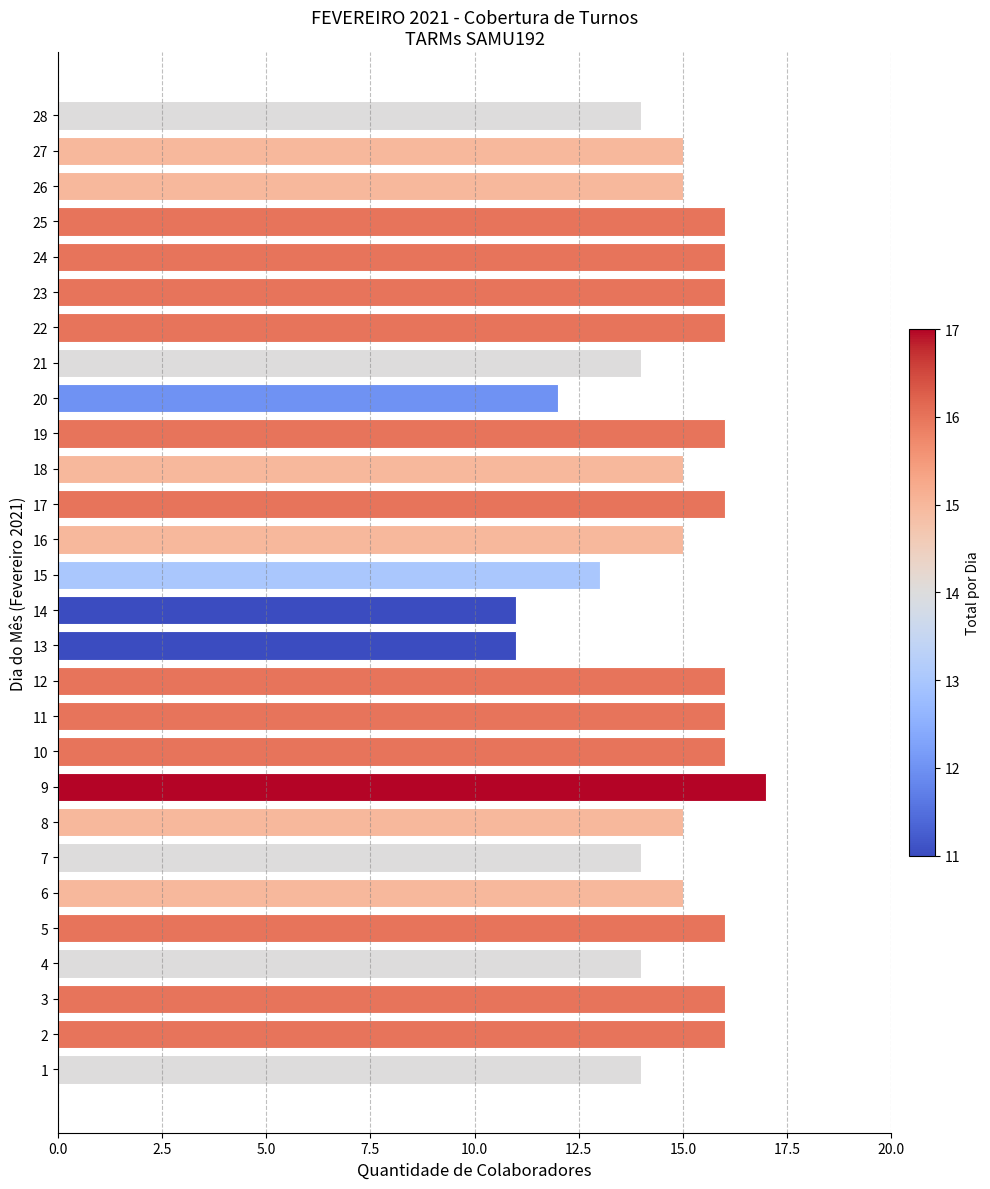

Does the chart contain stacked bars?

No